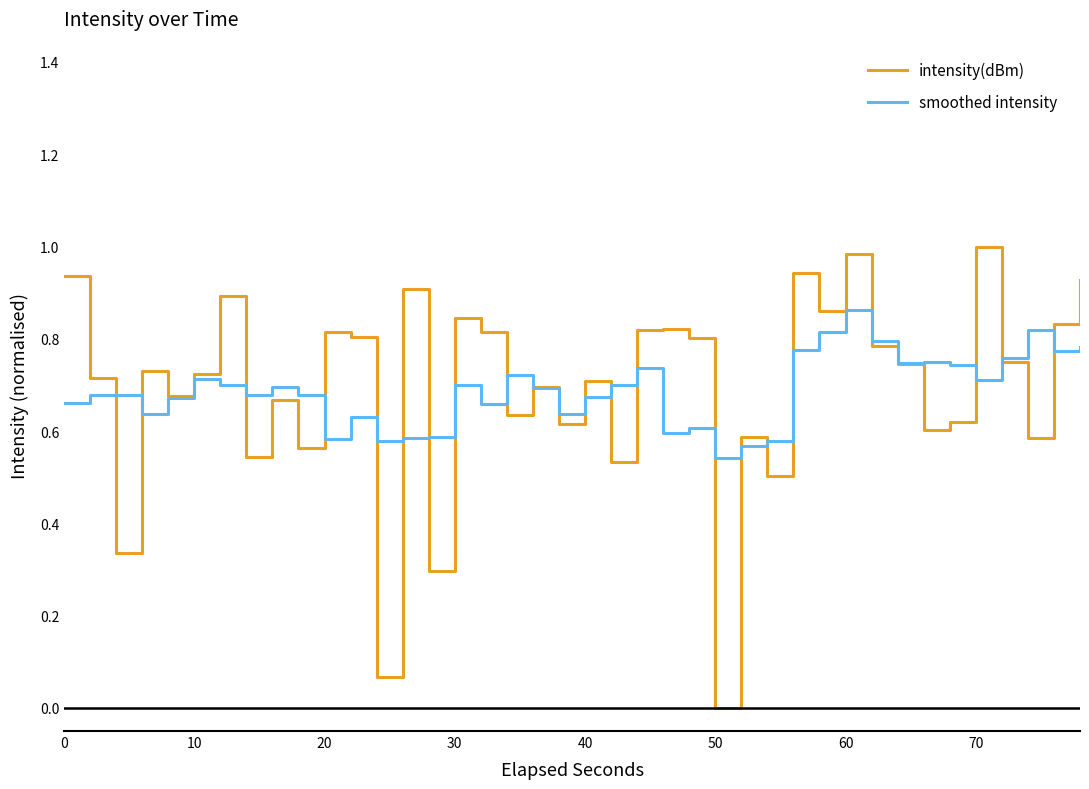

Which series has the widest spread of values?

intensity(dBm)